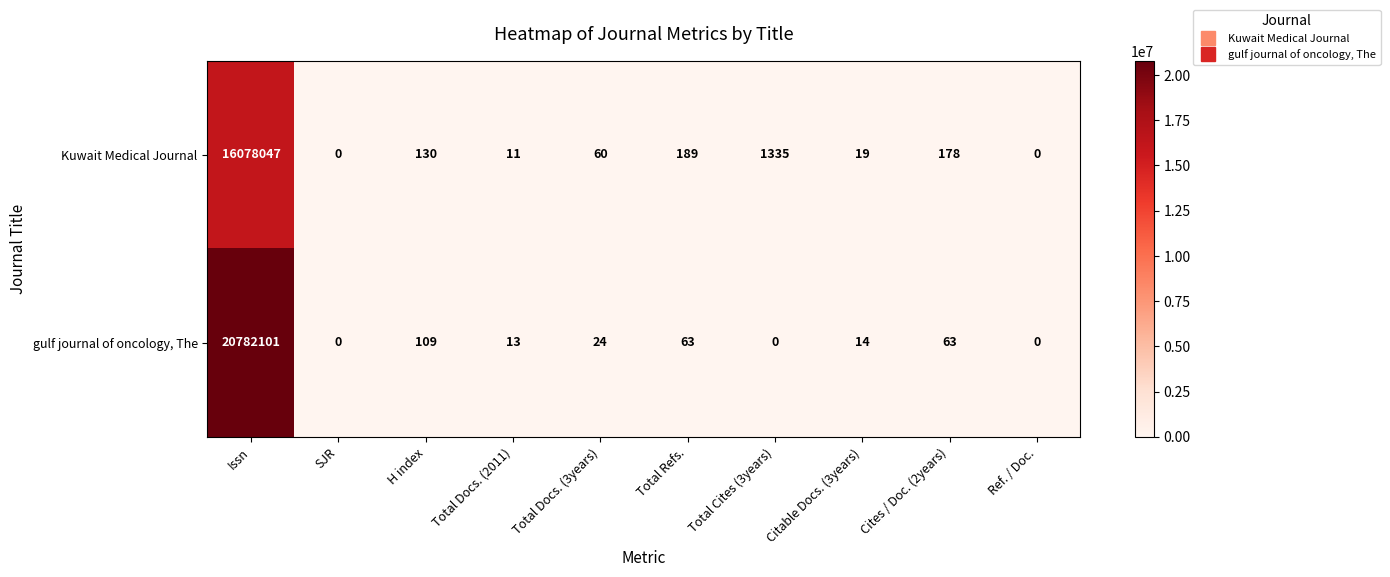

Read the Kuwait Medical Journal value at Total Refs., to the nearest 100.

200